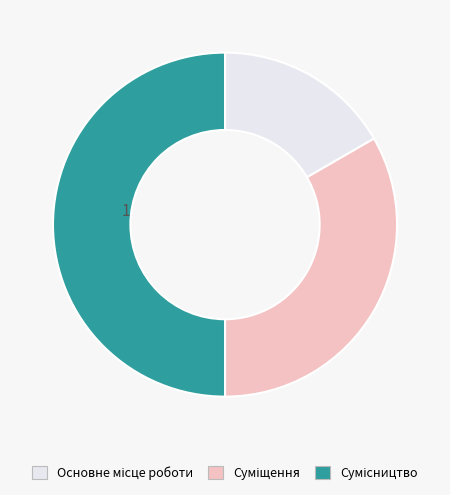

Count the number of slices in the pie.

3